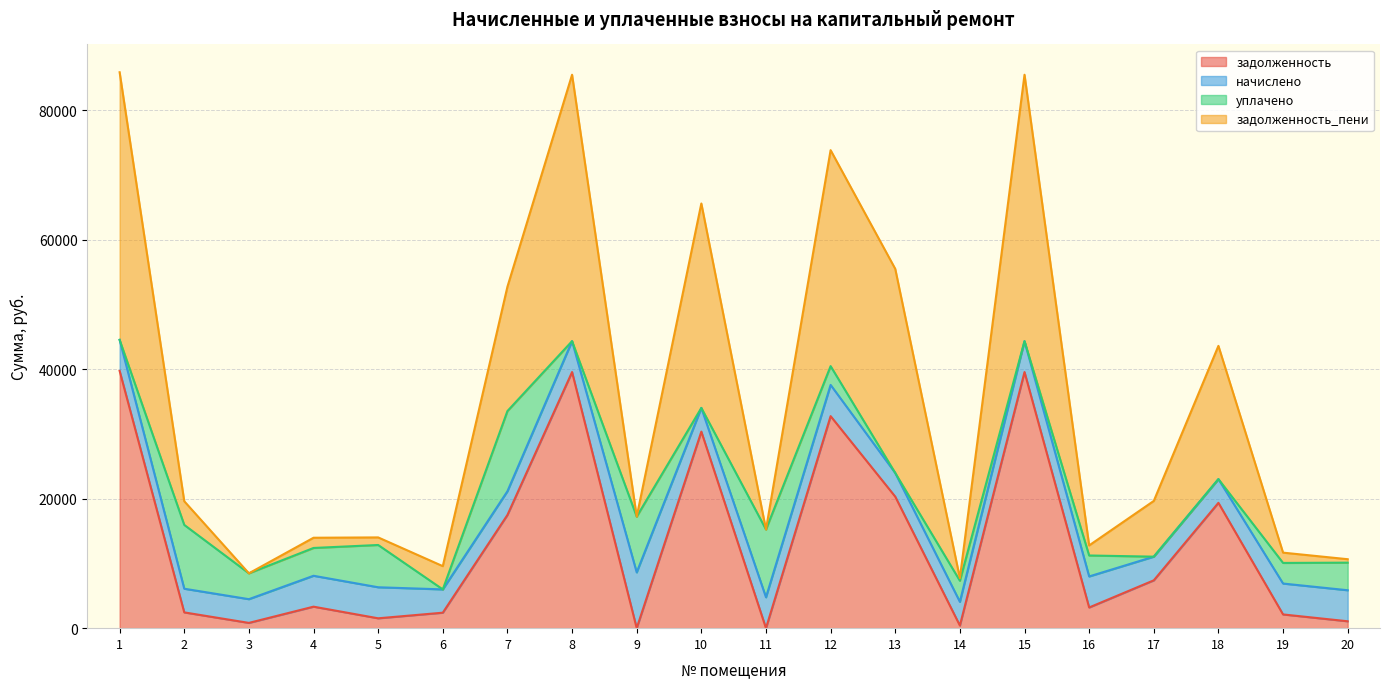

How many data points in задолженность_пени are above 19611?

9